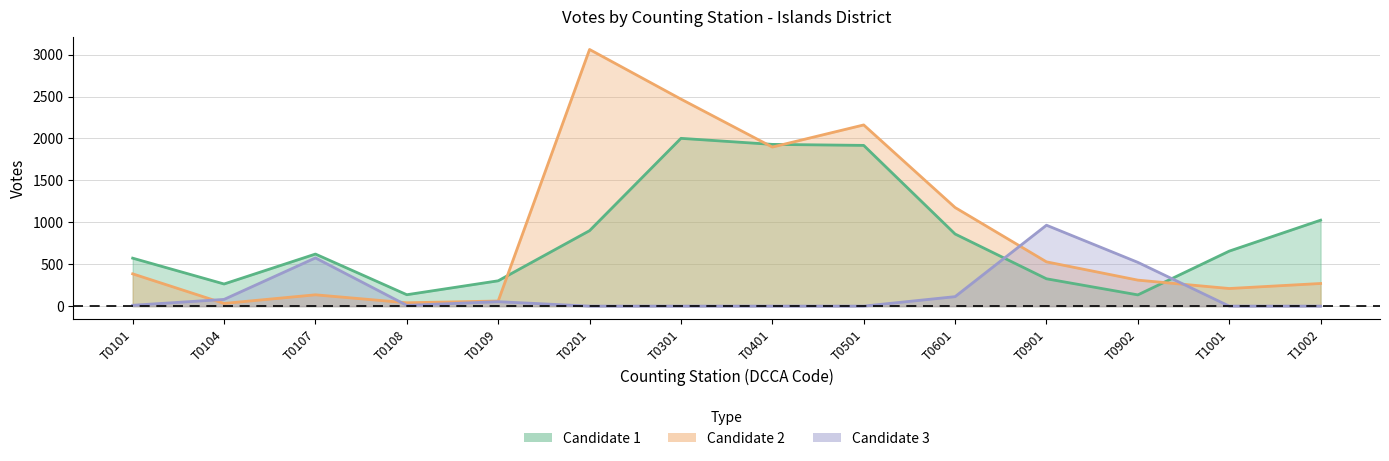

What are all the series names shown in the legend?

Candidate 1, Candidate 2, Candidate 3